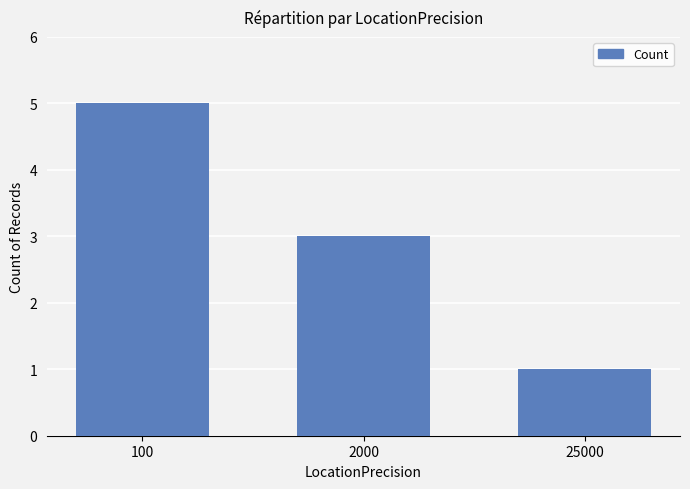

Between 2000 and 100, which is larger?

100